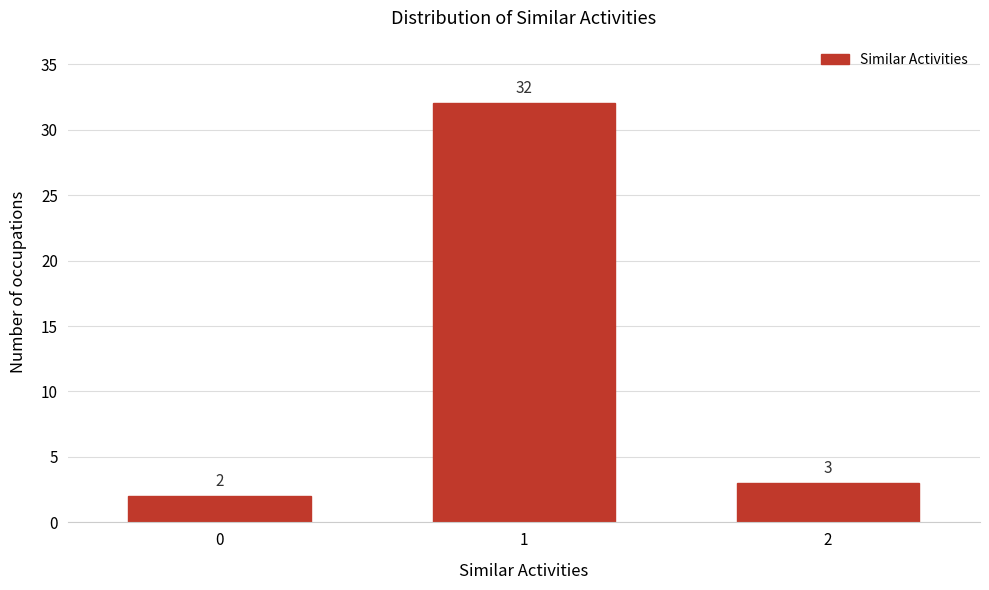

Reading left to right, list all the values displayed in this chart.

2	32	3